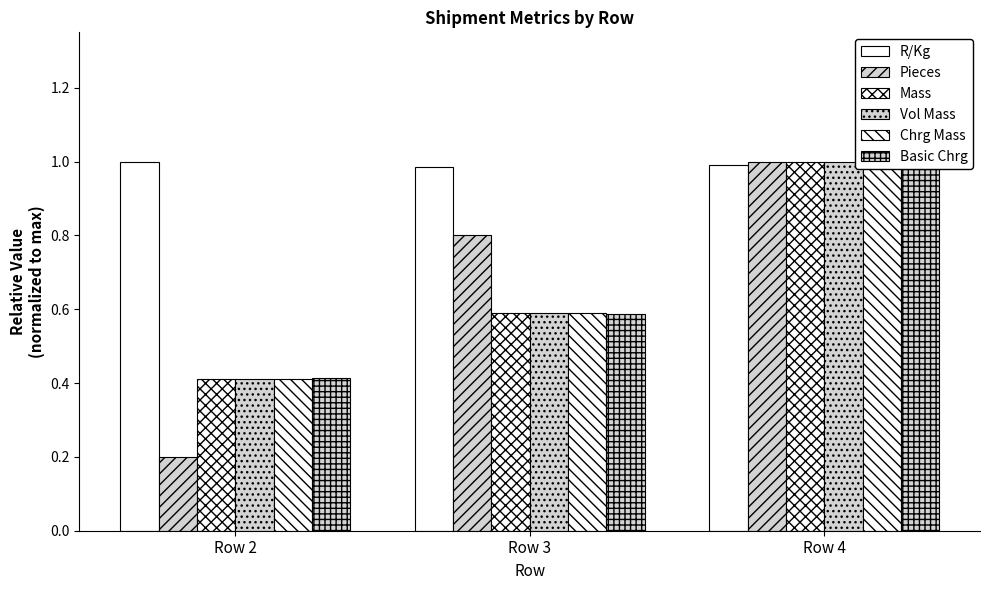

Between Row 3 and Row 4, which series saw the biggest shift?

Basic Chrg